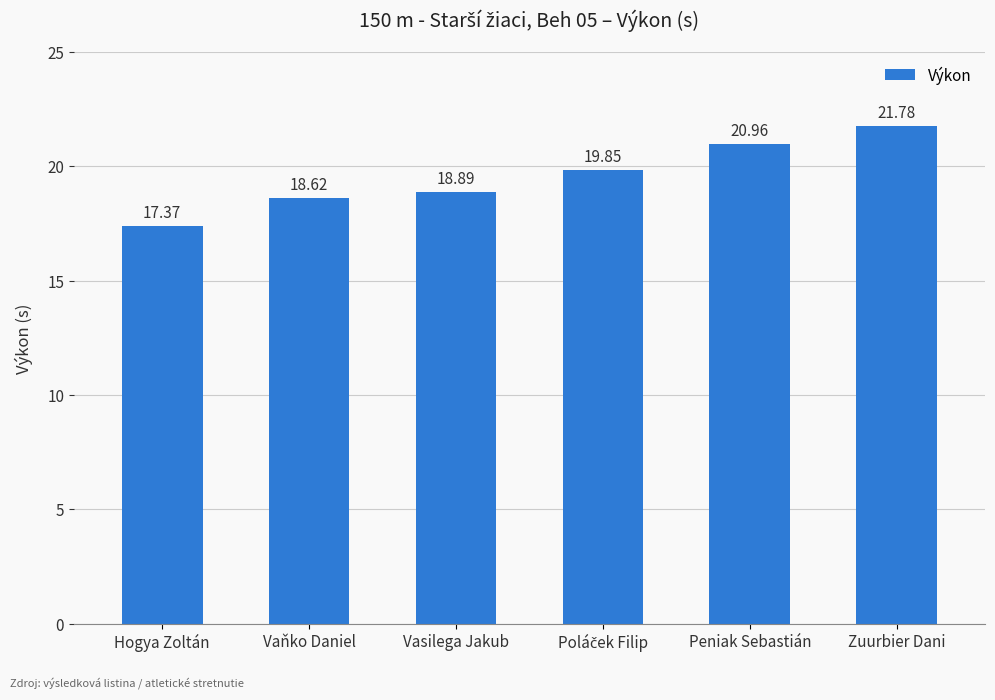

Is it true that the value at Vasilega Jakub is 25.6?

False